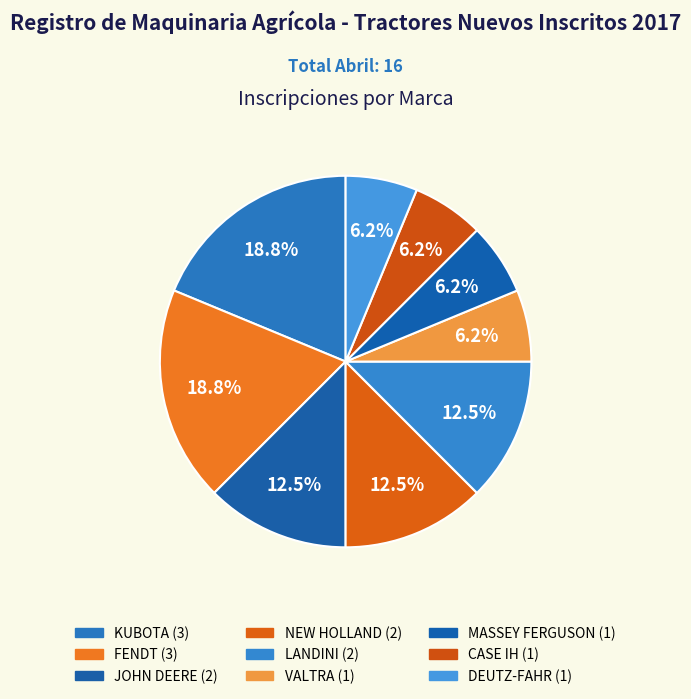

To the nearest percent, what portion does MASSEY FERGUSON represent?

6%